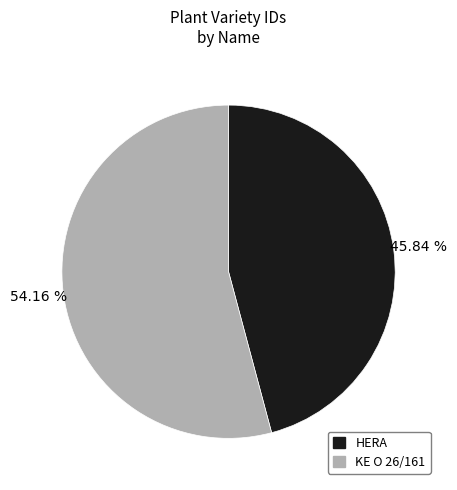

The KE O 26/161 slice represents 54% of the pie. True or false?

True